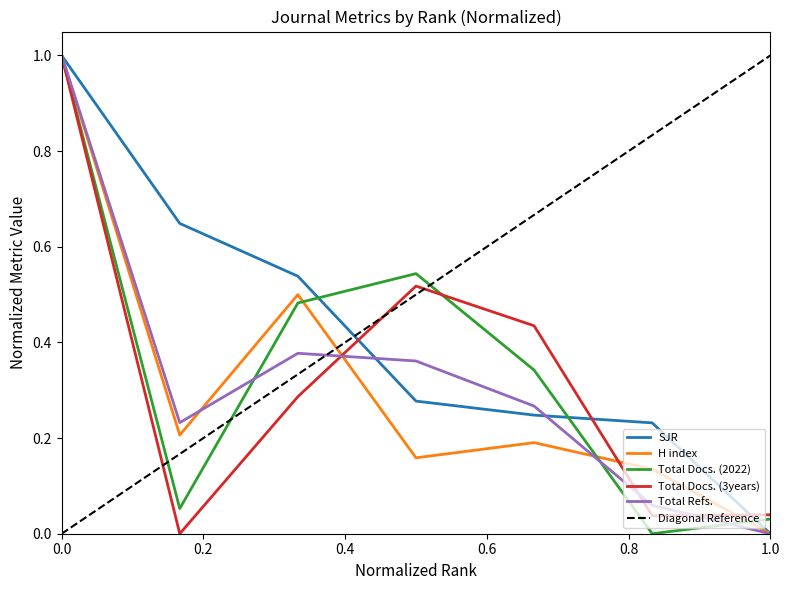

Reading left to right, extract all data points from this chart.

SJR: 1.0	0.6	0.5	0.3	0.2	0.2	0.0
H index: 1.0	0.2	0.5	0.2	0.2	0.1	0.0
Total Docs. (2022): 1.0	0.1	0.5	0.5	0.3	0.0	0.0
Total Docs. (3years): 1.0	0.0	0.3	0.5	0.4	0.0	0.0
Total Refs.: 1.0	0.2	0.4	0.4	0.3	0.1	0.0